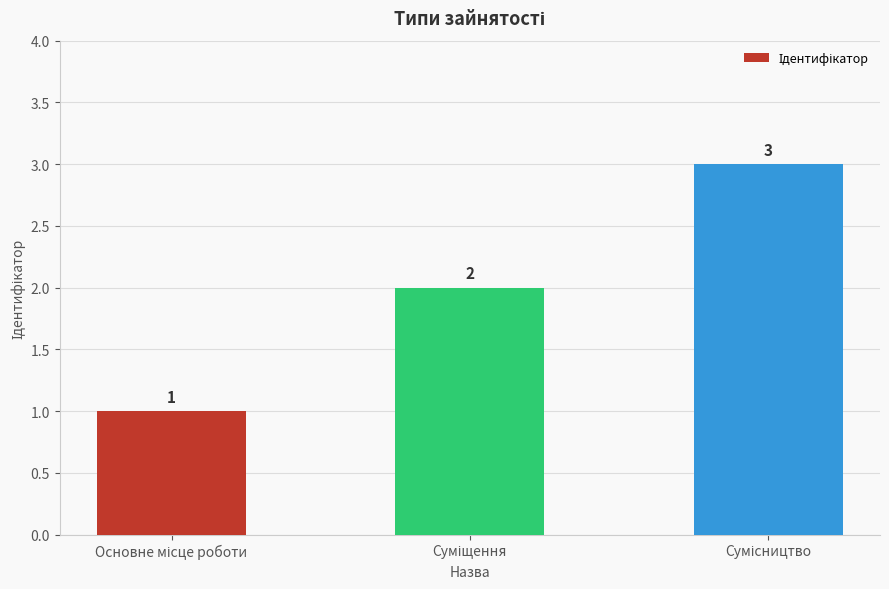

Does the chart contain stacked bars?

No